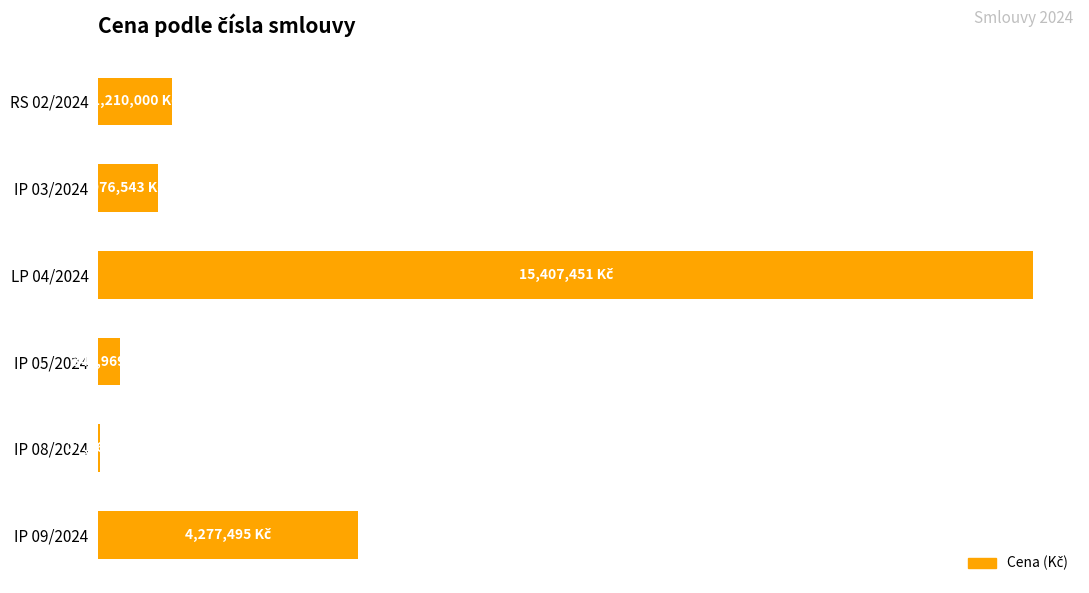

Are the bars horizontal?

Yes